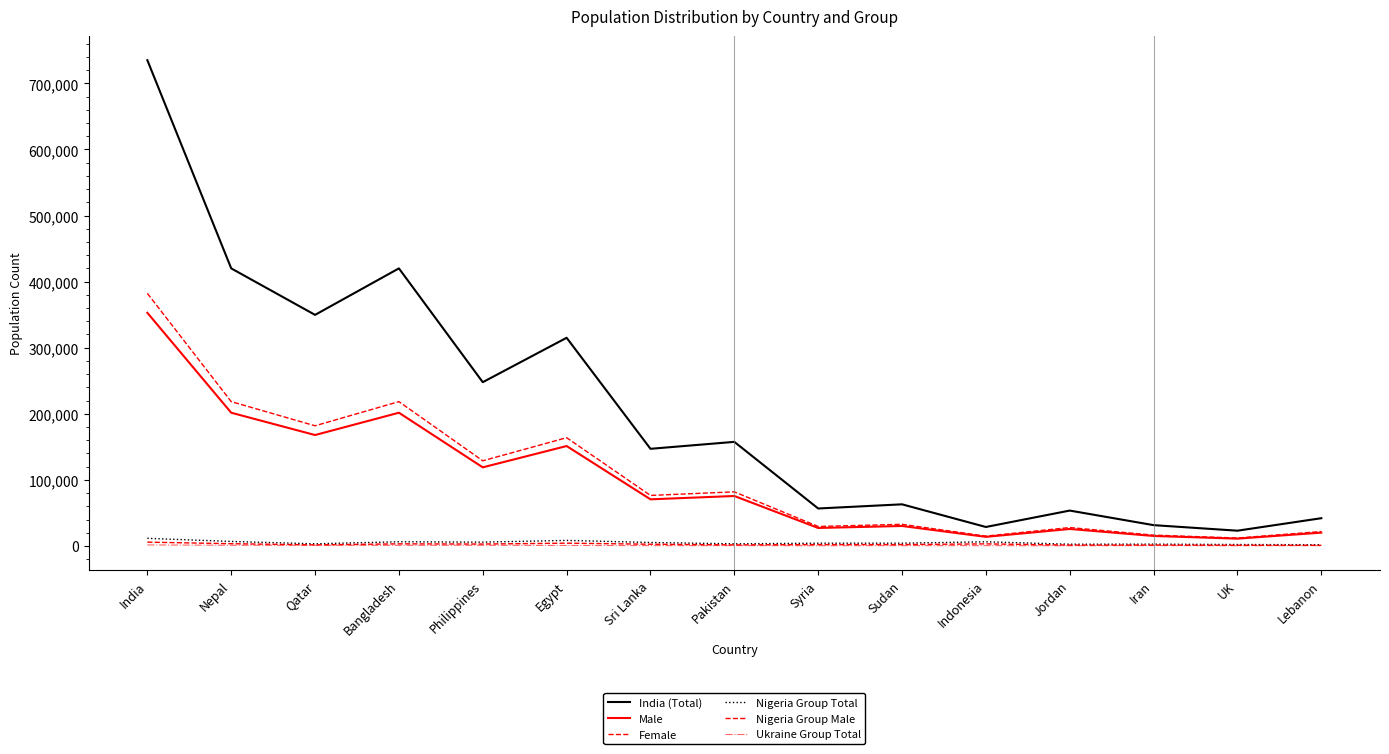

True or false: India (Total) has a value of 32861 at Jordan.

False